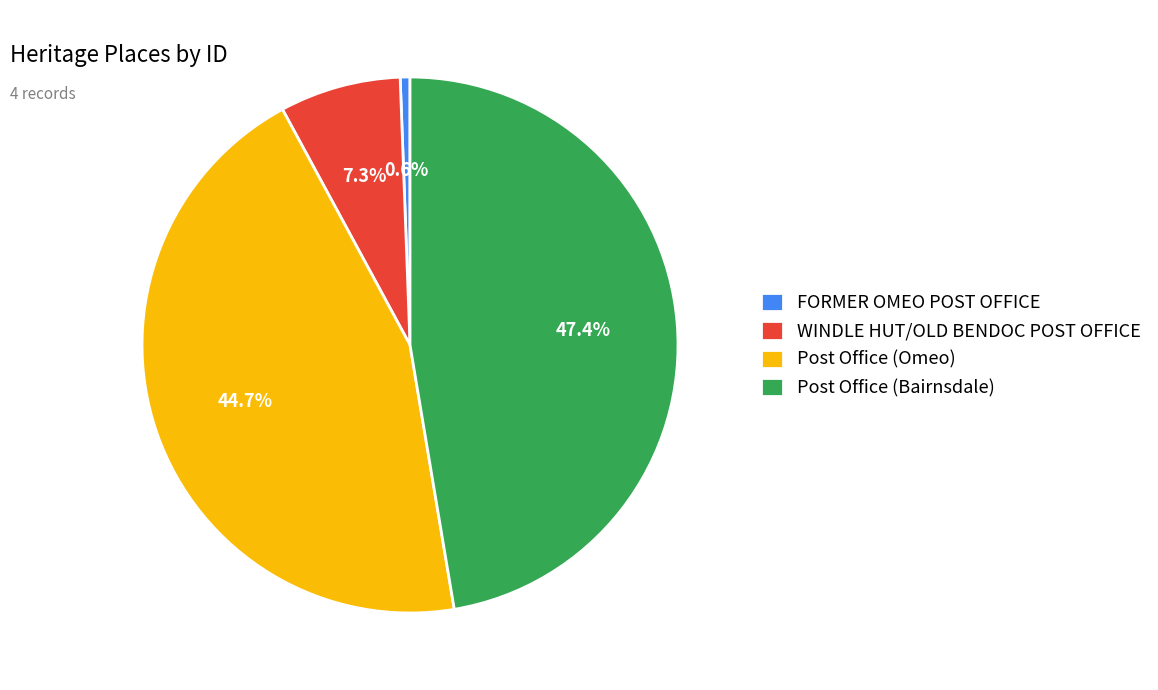

To the nearest percent, what is the difference between the Post Office (Bairnsdale) and Post Office (Omeo) slice percentages?

3%